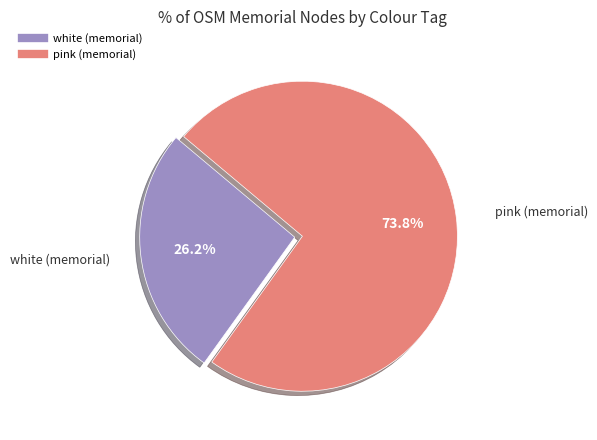

How much of the chart is everything except white (memorial)?

73.8%